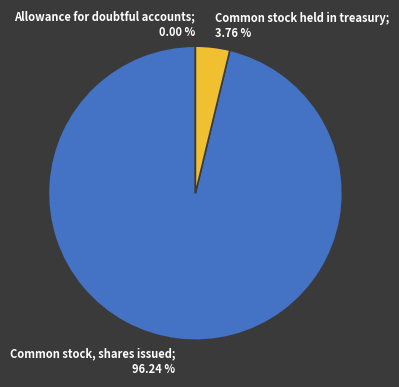

True or false: Common stock, shares issued accounts for 96% of the total.

True